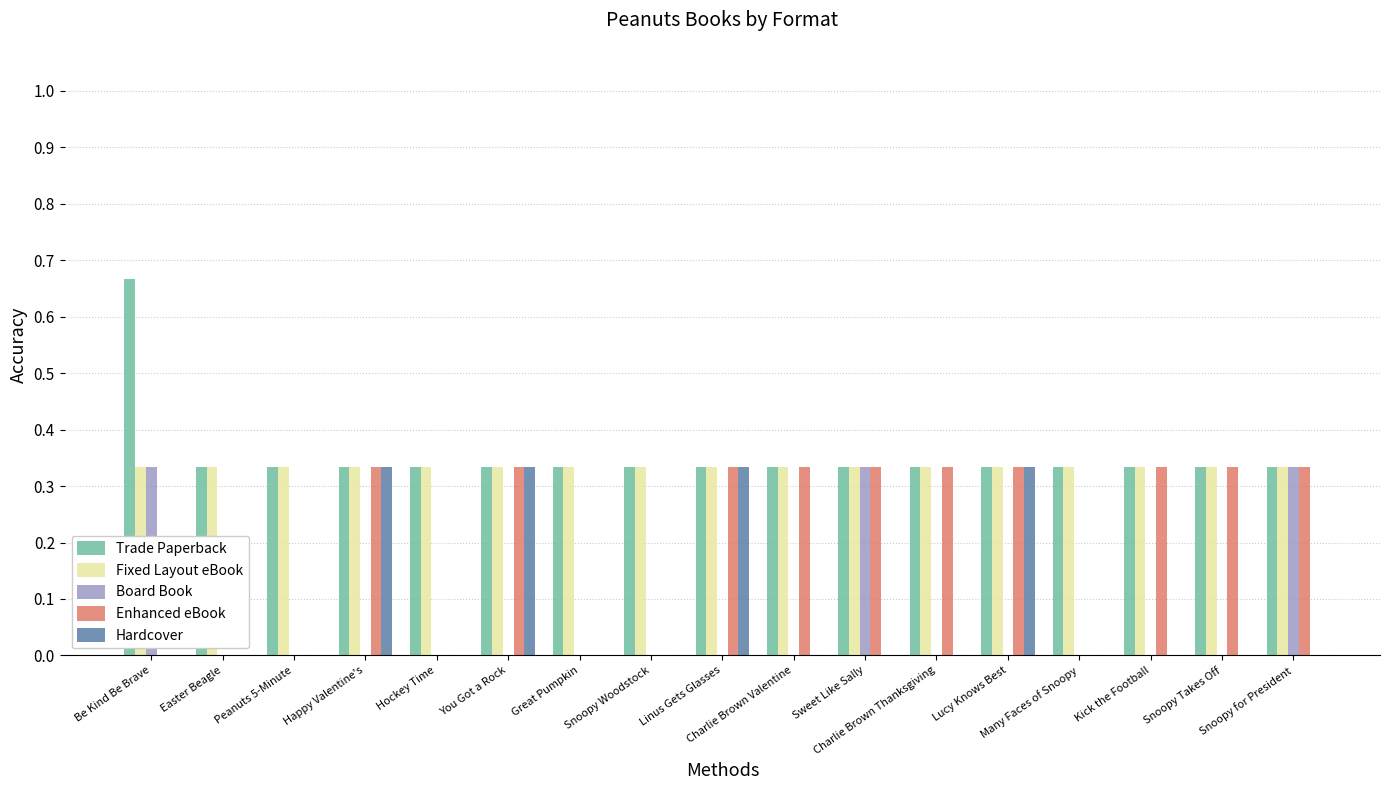

What is the sum of all Enhanced eBook values?

3.3